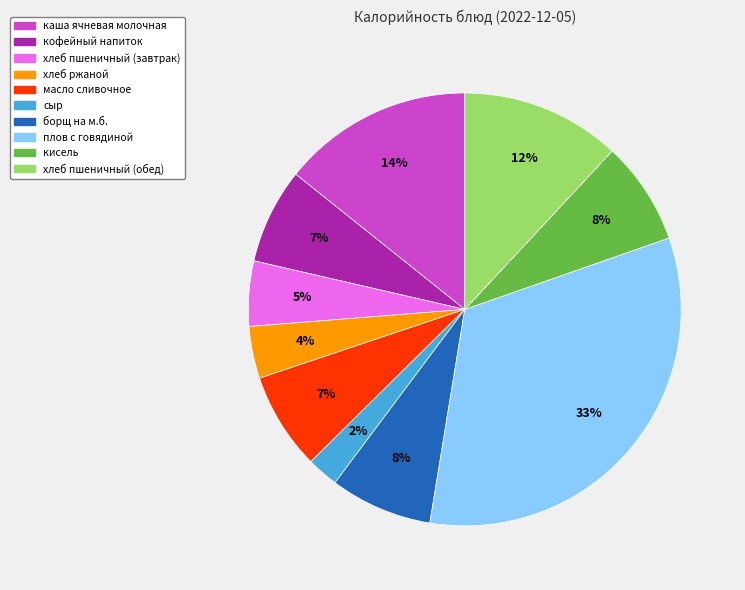

Does any single category account for the majority?

No